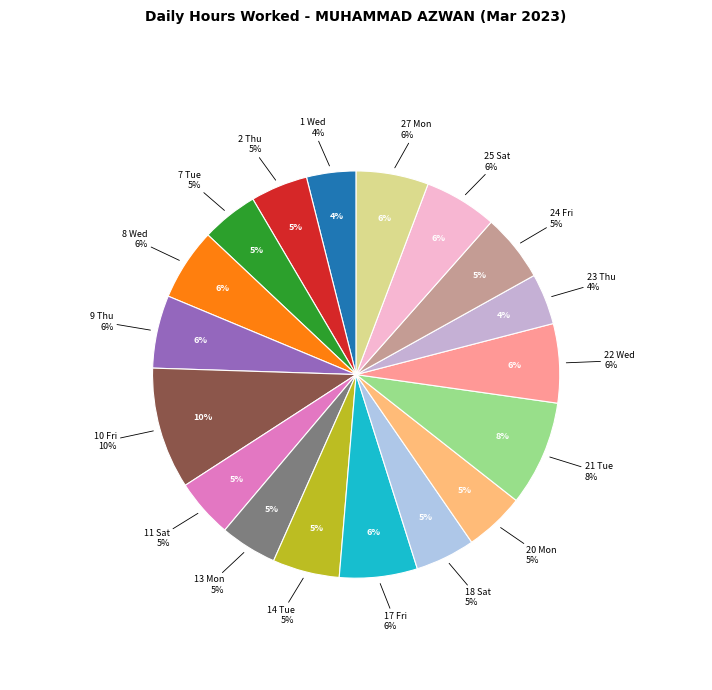

What percentage is NOT represented by 1 Wed?

96.1%